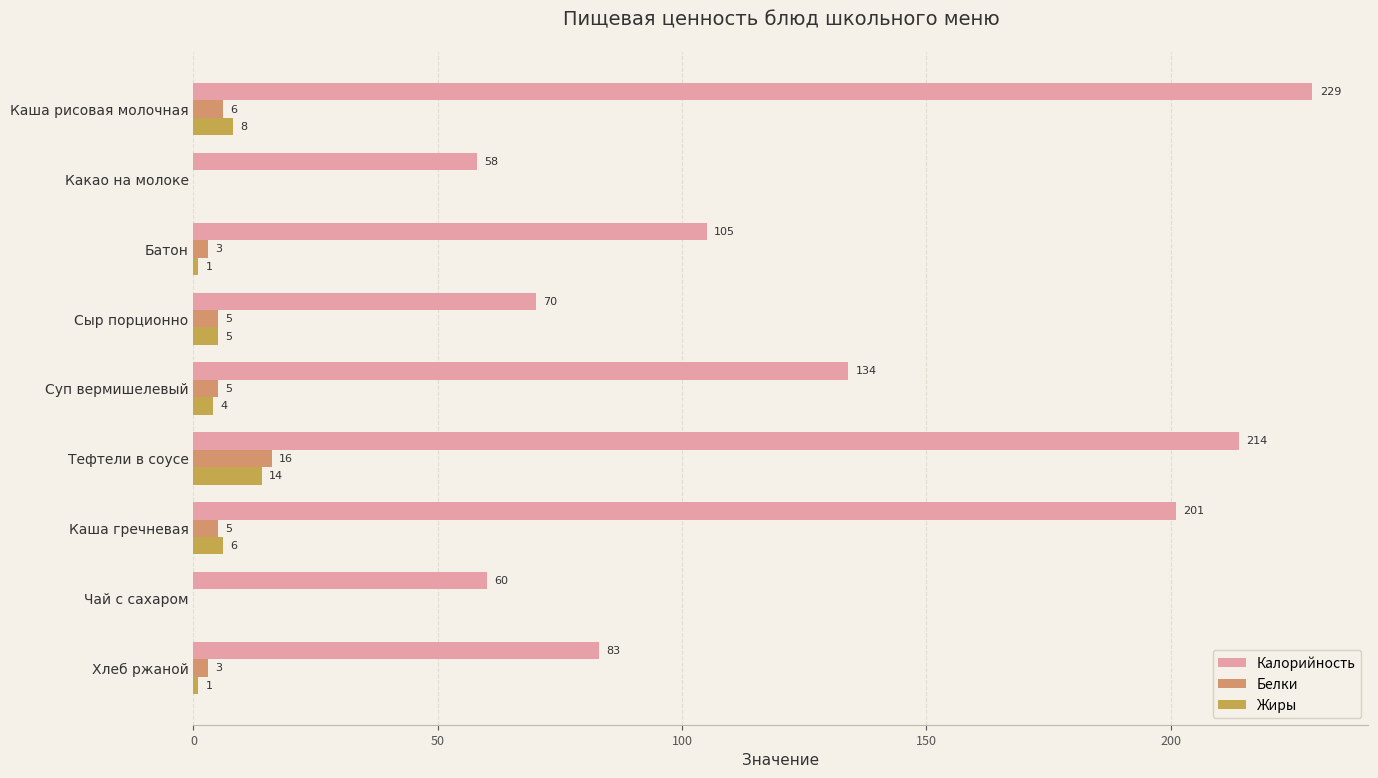

What is the total value across all series at Тефтели в соусе?

244